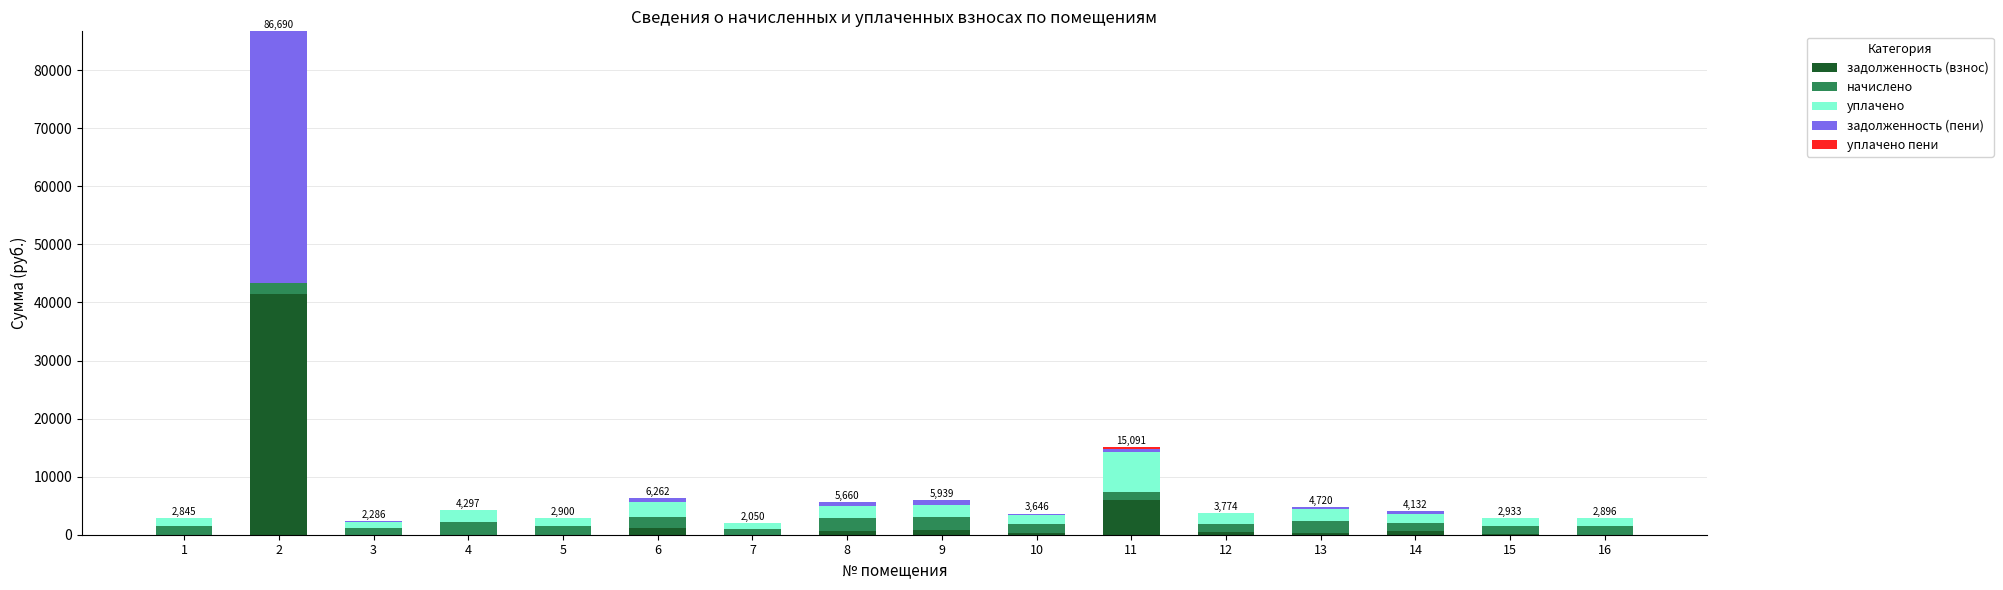

Where does the задолженность (взнос) series first go above 331?

2